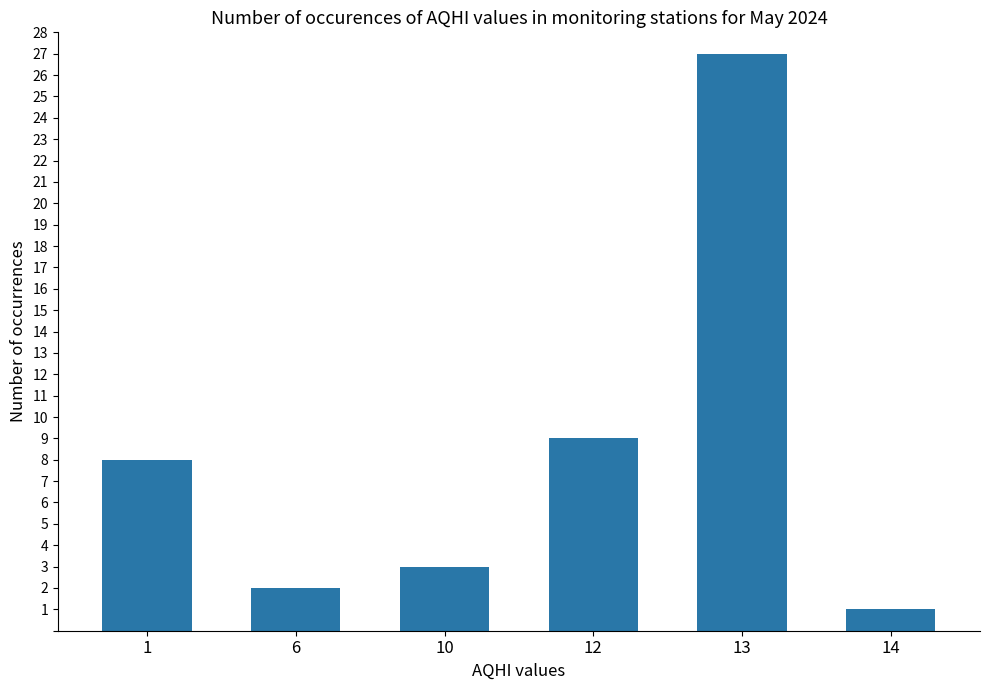

The chart shows a value of 1 at 6. True or false?

False